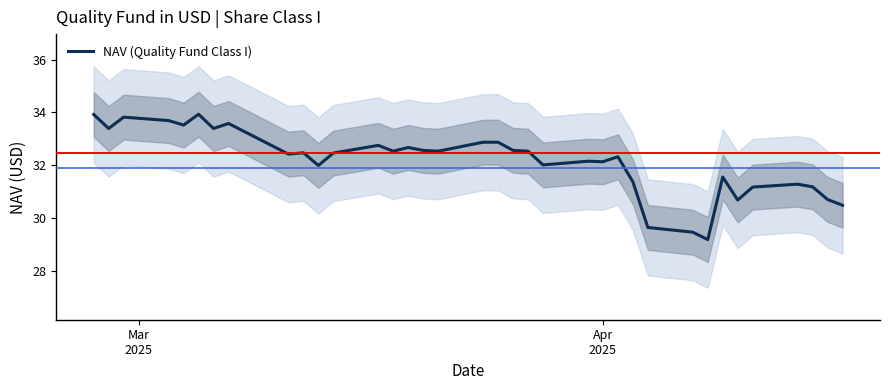

How many categories are shown in the chart?

37